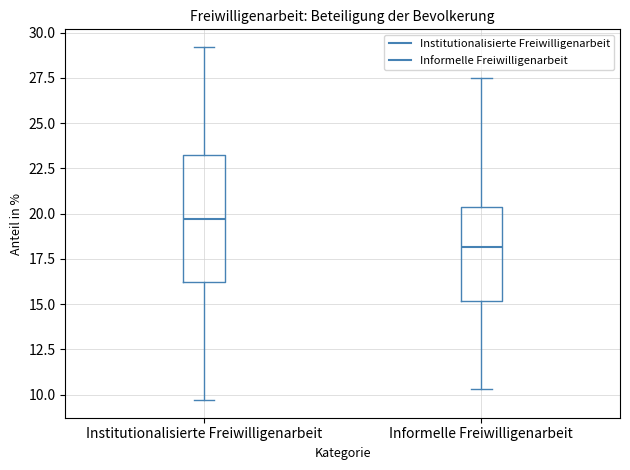

Where does the median line of the box for Informelle Freiwilligenarbeit sit on the y-axis? The values are not printed on the chart, so give them approximately, as read against the axis.

18.0